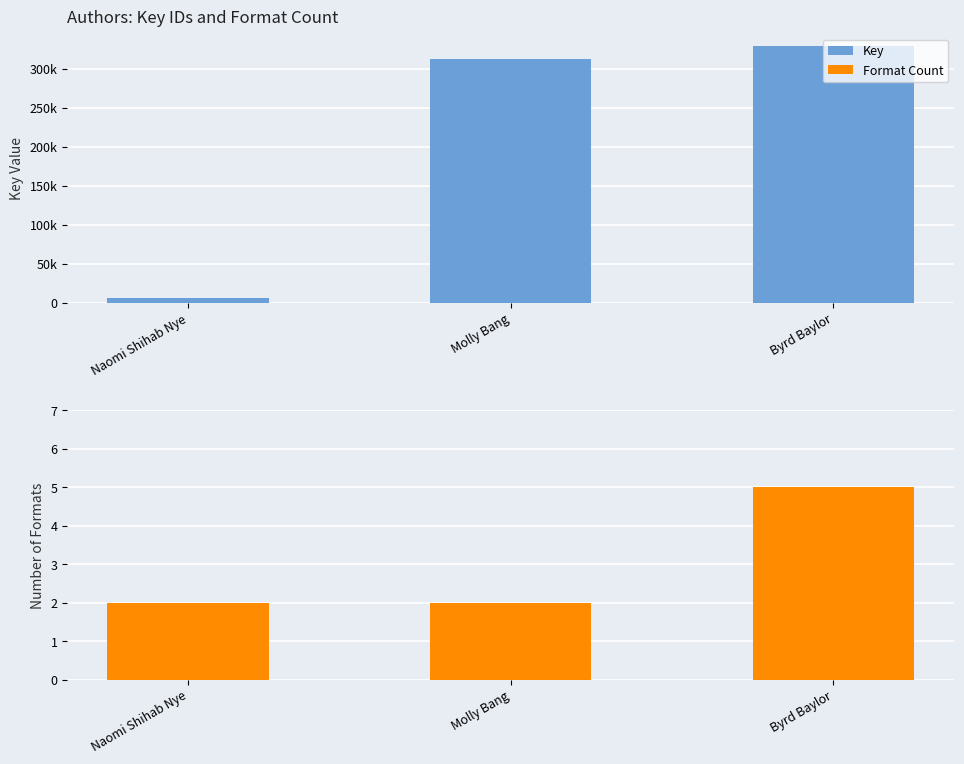

Rank the categories by Format Count value from highest to lowest.

Byrd Baylor, Naomi Shihab Nye, Molly Bang